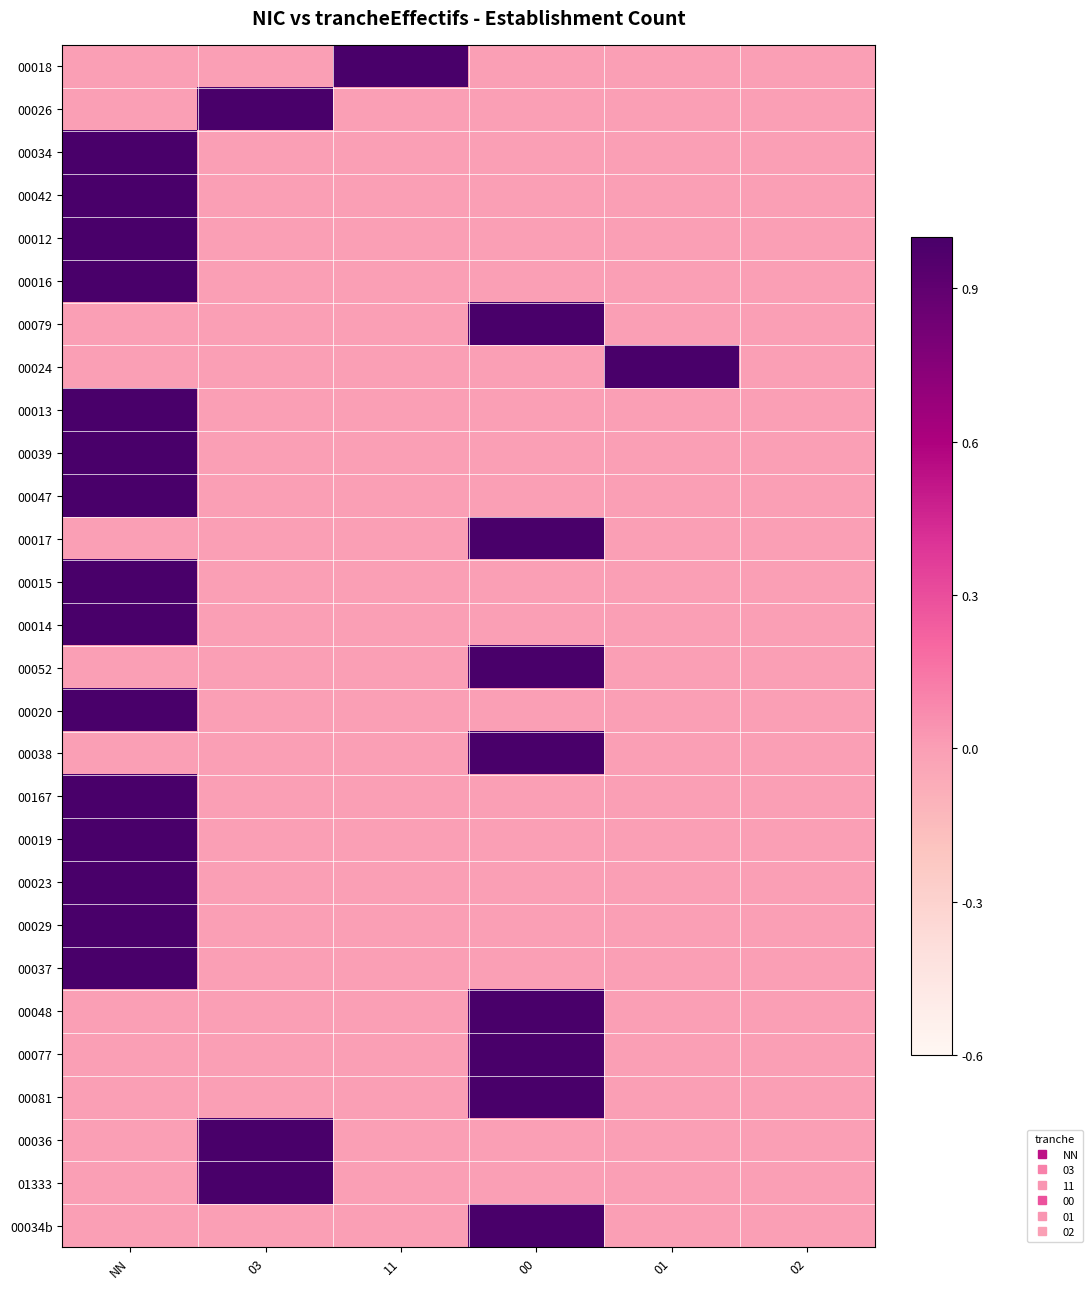

Reading left to right, transcribe all the data shown in this chart.

00018: NN=0.0	03=0.0	11=1.0	00=0.0	01=0.0	02=0.0
00026: NN=0.0	03=1.0	11=0.0	00=0.0	01=0.0	02=0.0
00034: NN=1.0	03=0.0	11=0.0	00=0.0	01=0.0	02=0.0
00042: NN=1.0	03=0.0	11=0.0	00=0.0	01=0.0	02=0.0
00012: NN=1.0	03=0.0	11=0.0	00=0.0	01=0.0	02=0.0
00016: NN=1.0	03=0.0	11=0.0	00=0.0	01=0.0	02=0.0
00079: NN=0.0	03=0.0	11=0.0	00=1.0	01=0.0	02=0.0
00024: NN=0.0	03=0.0	11=0.0	00=0.0	01=1.0	02=0.0
00013: NN=1.0	03=0.0	11=0.0	00=0.0	01=0.0	02=0.0
00039: NN=1.0	03=0.0	11=0.0	00=0.0	01=0.0	02=0.0
00047: NN=1.0	03=0.0	11=0.0	00=0.0	01=0.0	02=0.0
00017: NN=0.0	03=0.0	11=0.0	00=1.0	01=0.0	02=0.0
00015: NN=1.0	03=0.0	11=0.0	00=0.0	01=0.0	02=0.0
00014: NN=1.0	03=0.0	11=0.0	00=0.0	01=0.0	02=0.0
00052: NN=0.0	03=0.0	11=0.0	00=1.0	01=0.0	02=0.0
00020: NN=1.0	03=0.0	11=0.0	00=0.0	01=0.0	02=0.0
00038: NN=0.0	03=0.0	11=0.0	00=1.0	01=0.0	02=0.0
00167: NN=1.0	03=0.0	11=0.0	00=0.0	01=0.0	02=0.0
00019: NN=1.0	03=0.0	11=0.0	00=0.0	01=0.0	02=0.0
00023: NN=1.0	03=0.0	11=0.0	00=0.0	01=0.0	02=0.0
00029: NN=1.0	03=0.0	11=0.0	00=0.0	01=0.0	02=0.0
00037: NN=1.0	03=0.0	11=0.0	00=0.0	01=0.0	02=0.0
00048: NN=0.0	03=0.0	11=0.0	00=1.0	01=0.0	02=0.0
00077: NN=0.0	03=0.0	11=0.0	00=1.0	01=0.0	02=0.0
00081: NN=0.0	03=0.0	11=0.0	00=1.0	01=0.0	02=0.0
00036: NN=0.0	03=1.0	11=0.0	00=0.0	01=0.0	02=0.0
01333: NN=0.0	03=1.0	11=0.0	00=0.0	01=0.0	02=0.0
00034b: NN=0.0	03=0.0	11=0.0	00=1.0	01=0.0	02=0.0